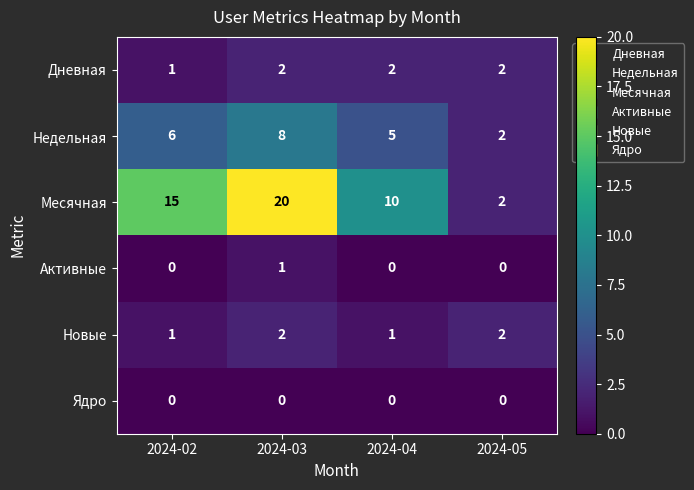

What is the difference between the highest and lowest values at 2024-02?

15